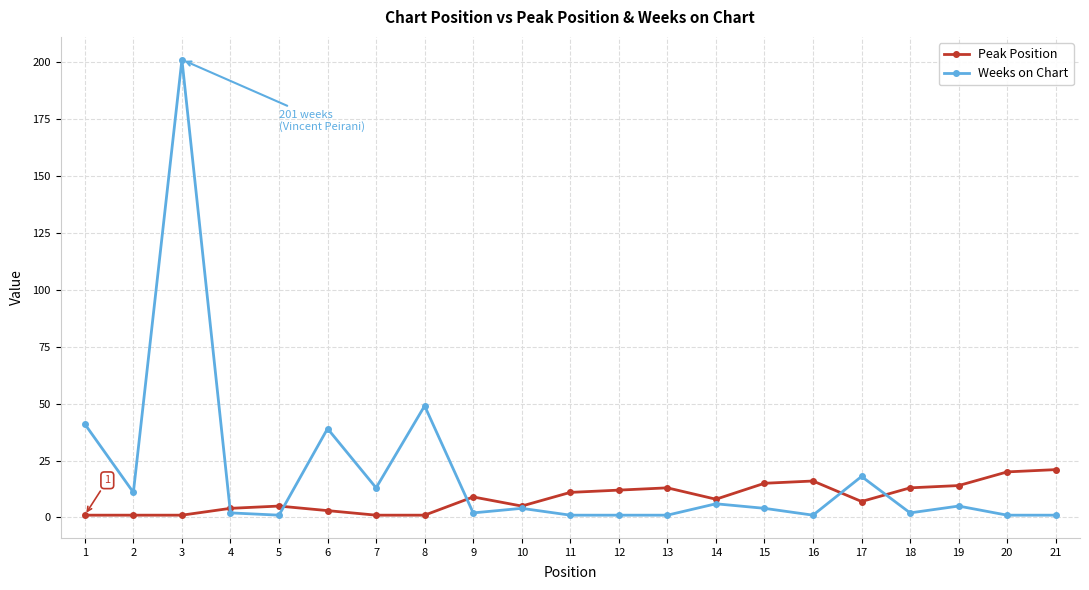

Is it true that Peak Position equals 13 at 13?

True